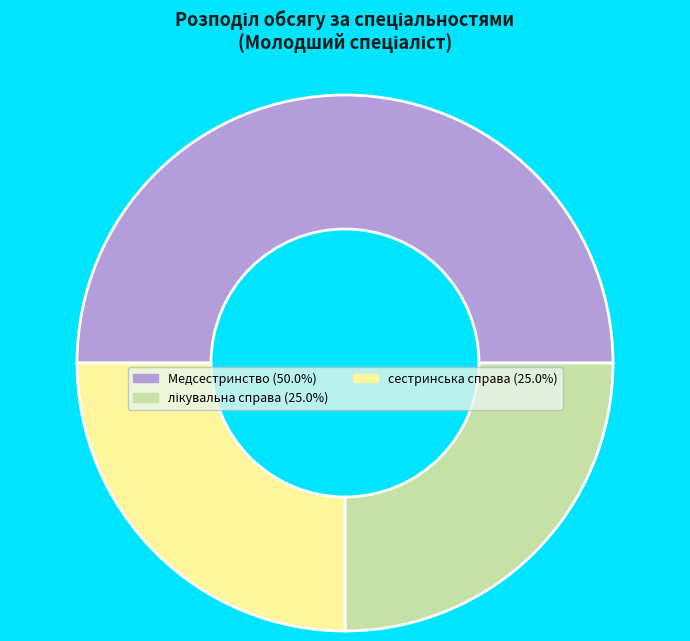

Between сестринська справа and Медсестринство, which is larger?

Медсестринство